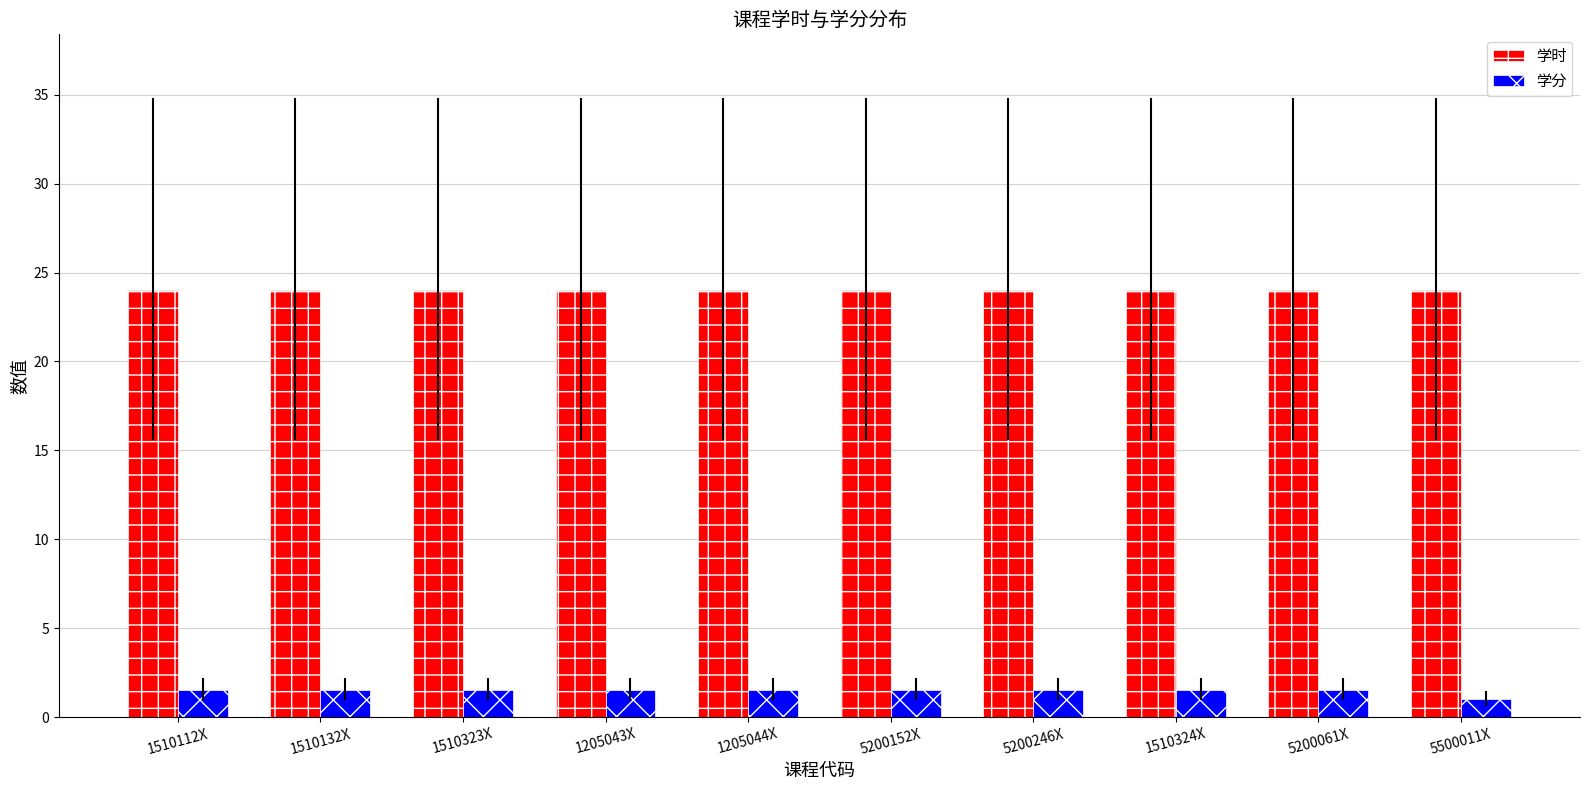

What is the sum of all 学分 values?

14.5